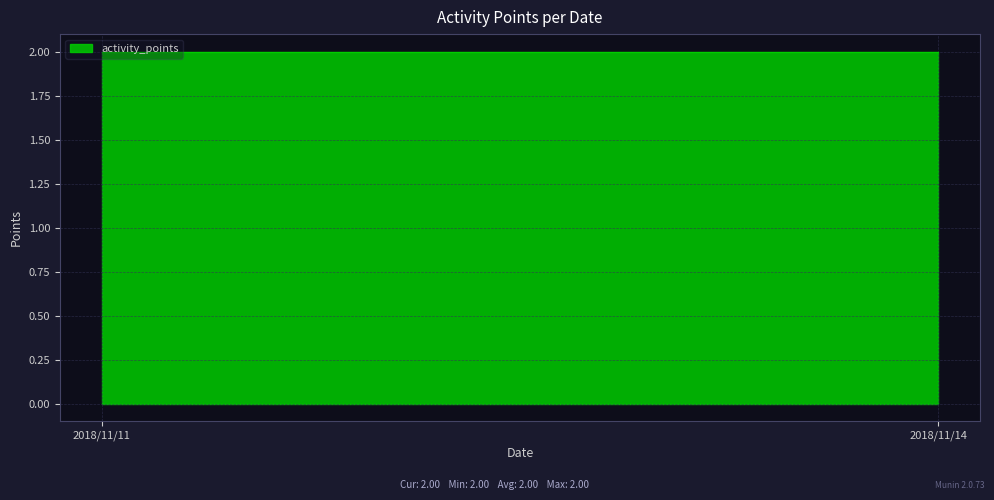

What is the sum of all values?

4